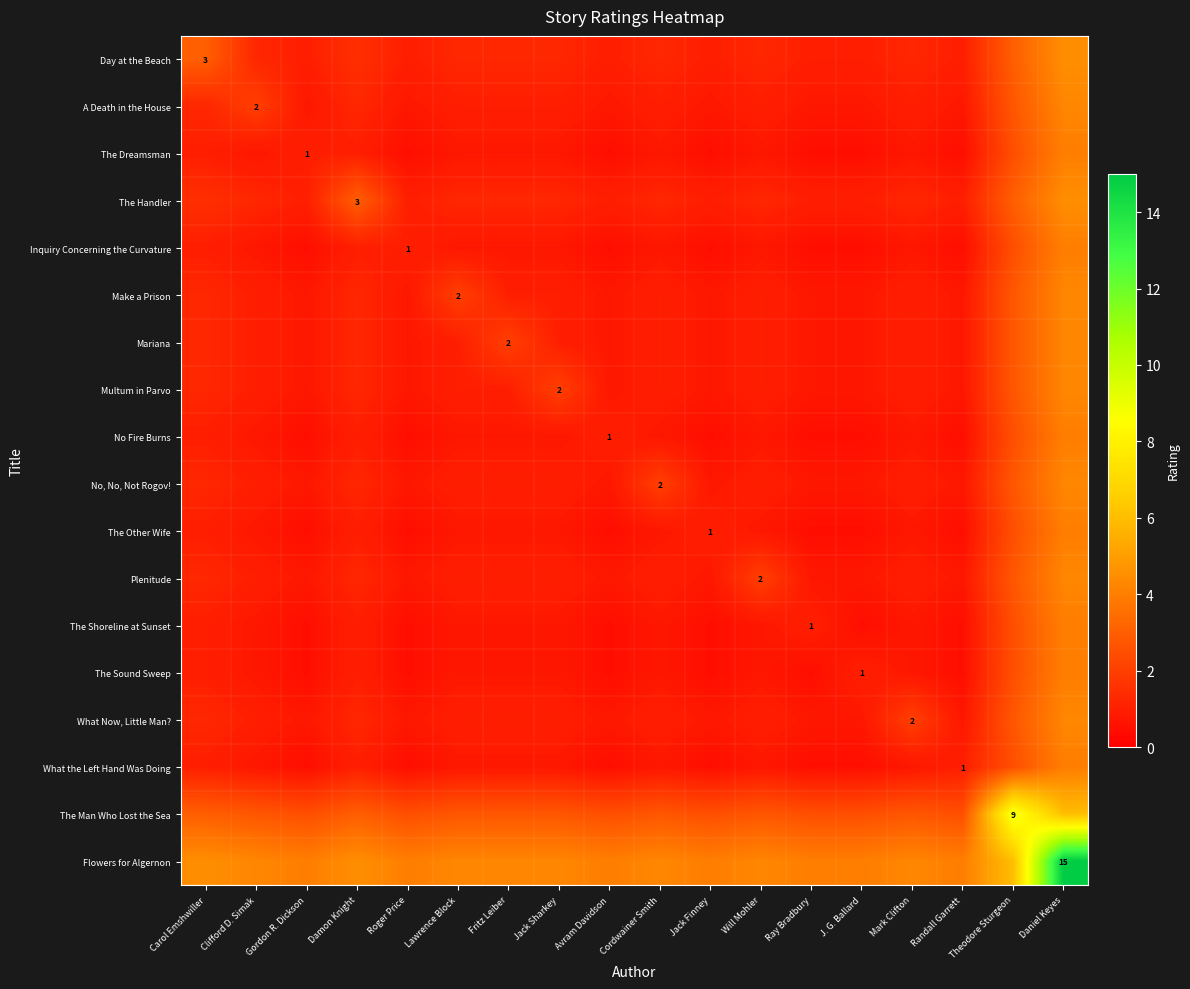

At which category is the sum across all series the highest?

Daniel Keyes